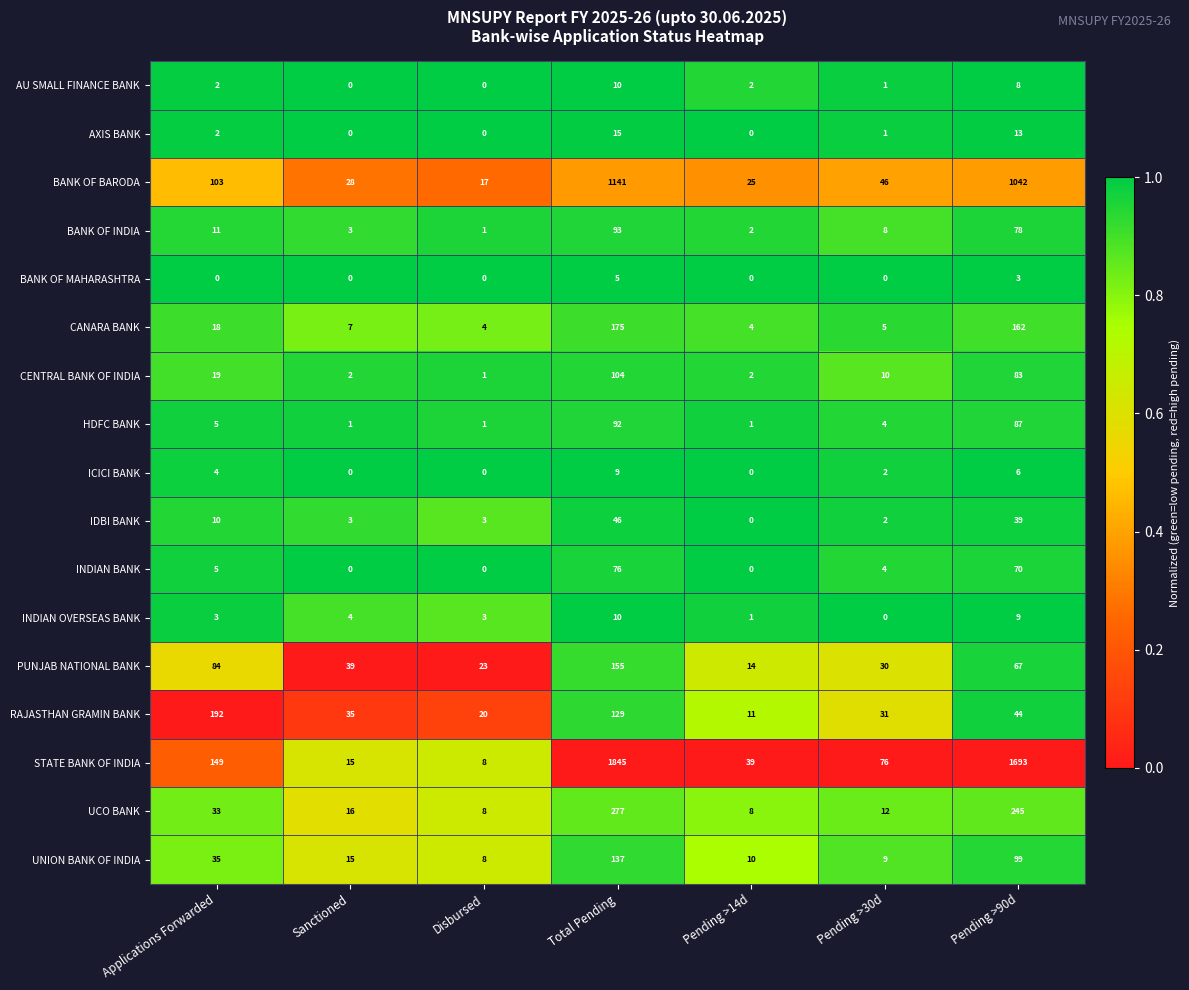

Is it true that UNION BANK OF INDIA equals 21 at Sanctioned?

False